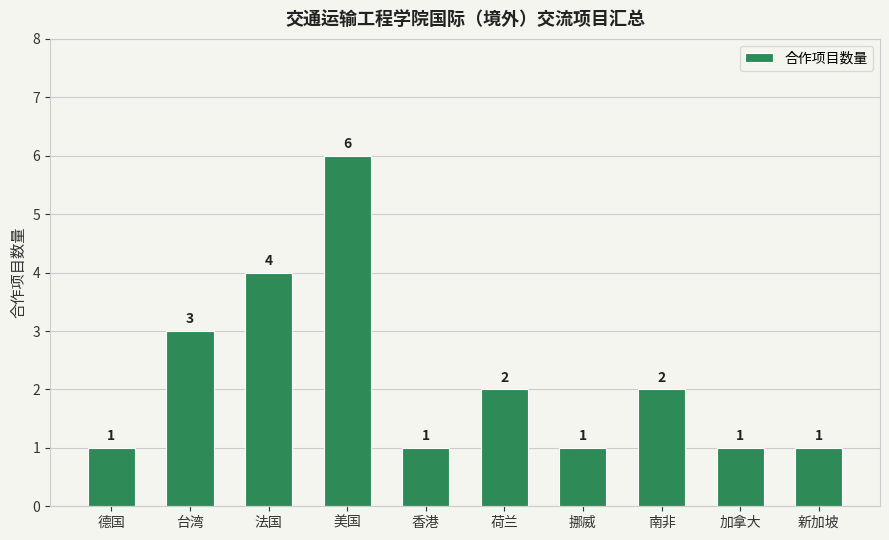

What is the minimum value shown in the chart?

1